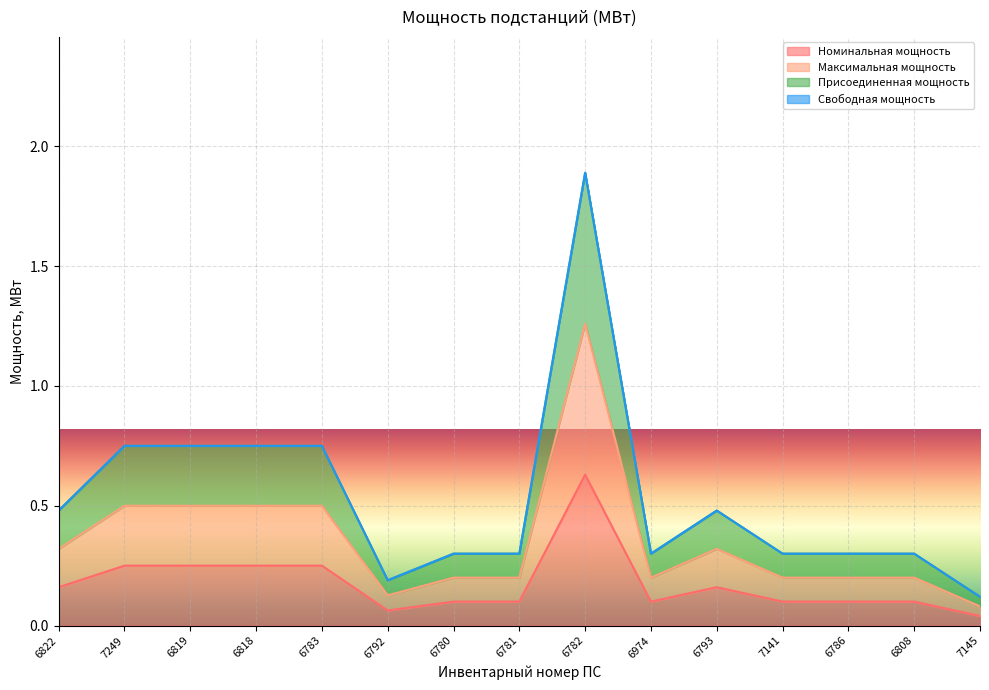

Reading left to right, extract all data points from this chart.

Номинальная мощность: 6822=0.2	7249=0.2	6819=0.2	6818=0.2	6783=0.2	6792=0.1	6780=0.1	6781=0.1	6782=0.6	6974=0.1	6793=0.2	7141=0.1	6786=0.1	6808=0.1	7145=0.0
Максимальная мощность: 6822=0.3	7249=0.5	6819=0.5	6818=0.5	6783=0.5	6792=0.1	6780=0.2	6781=0.2	6782=1.3	6974=0.2	6793=0.3	7141=0.2	6786=0.2	6808=0.2	7145=0.1
Присоединенная мощность: 6822=0.5	7249=0.8	6819=0.8	6818=0.8	6783=0.8	6792=0.2	6780=0.3	6781=0.3	6782=1.9	6974=0.3	6793=0.5	7141=0.3	6786=0.3	6808=0.3	7145=0.1